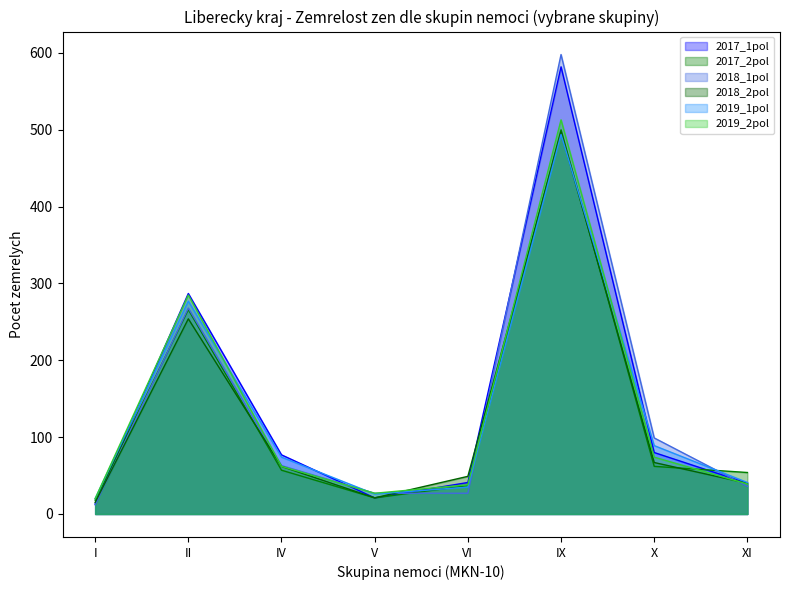

What is the smallest value displayed?

12